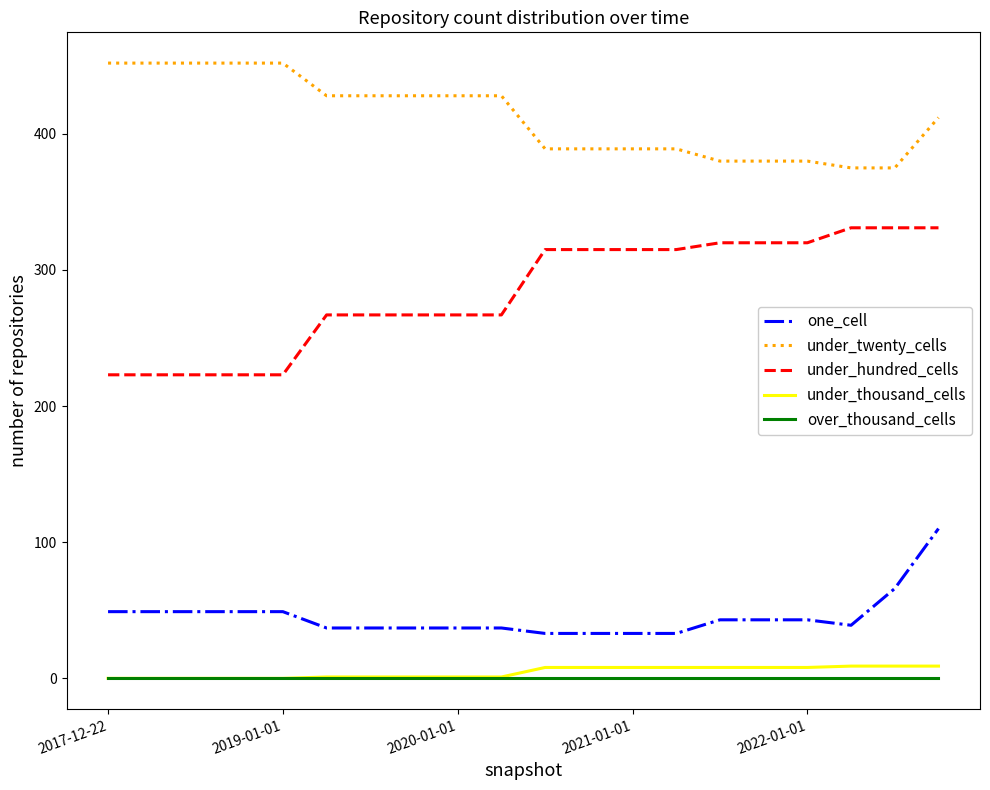

What is the greatest value displayed?

452